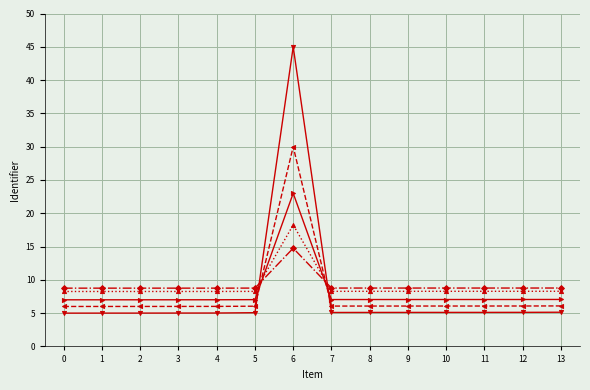

How many lines are shown in the chart?

5